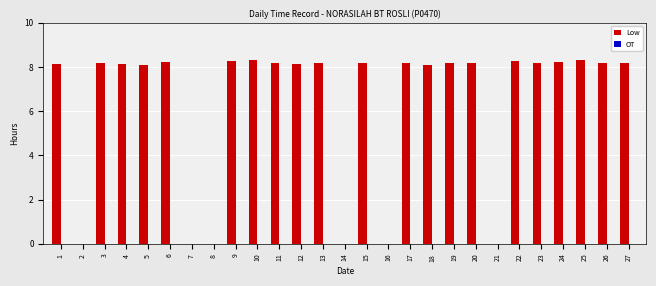

What is the change in value from 5 to 9?

+0.2